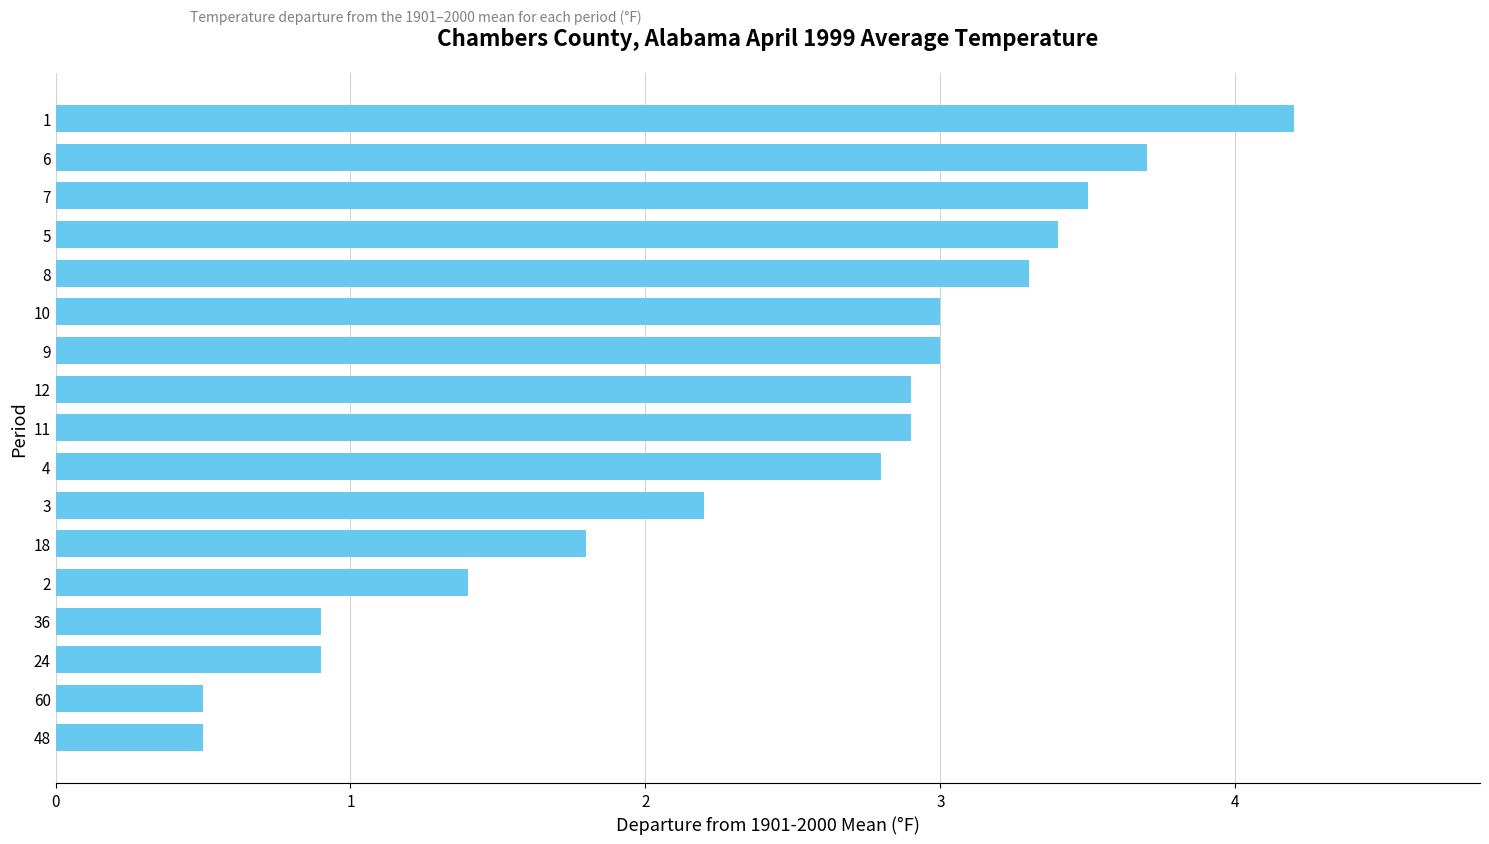

Count the number of values greater than 2.

11